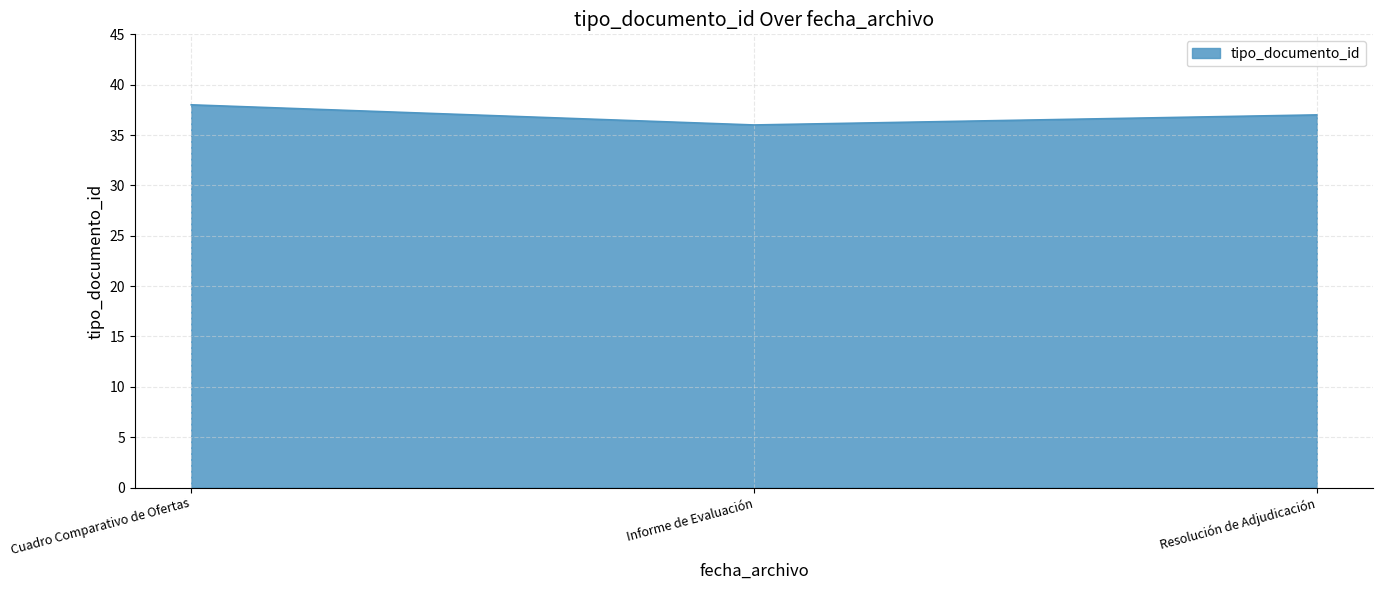

Count the values in the range 36 to 38.

3